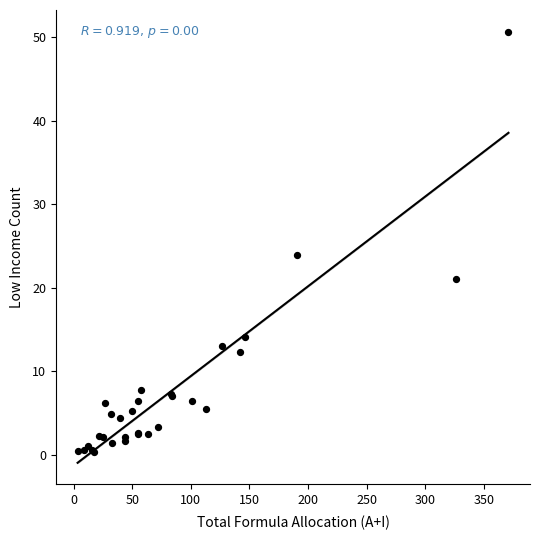

What Y value in the scatter plot is closest to 25?

23.9